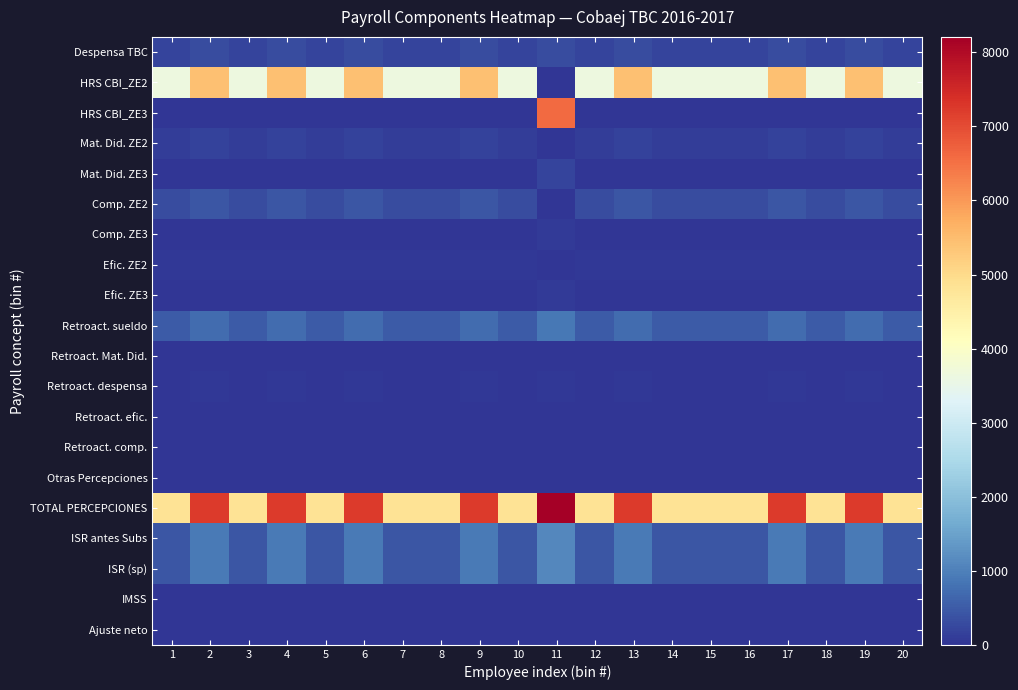

Count the number of categories in the chart.

20